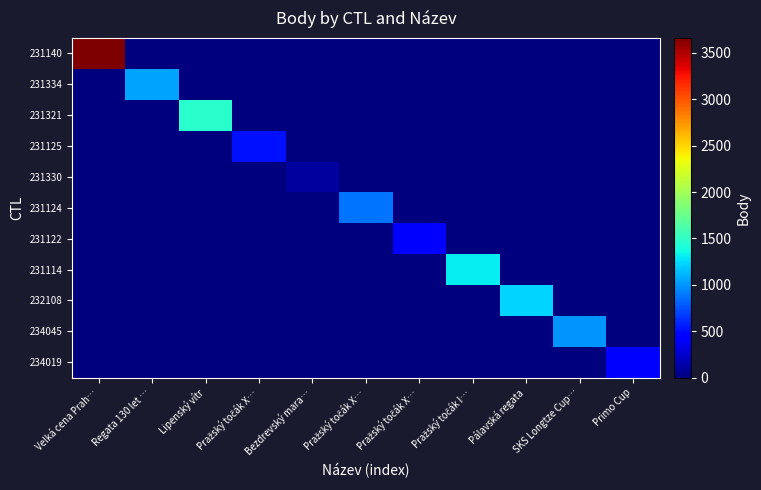

Reading left to right, list all the values displayed in this chart.

231140: Velká cena Prah…=3661	Regata 130 let …=0	Lipenský vítr=0	Pražský točák X…=0	Bezdrevský mara…=0	Pražský točák X…=0	Pražský točák X…=0	Pražský točák I…=0	Pálavská regata=0	SKS Longtze Cup…=0	Primo Cup=0
231334: Velká cena Prah…=0	Regata 130 let …=1055	Lipenský vítr=0	Pražský točák X…=0	Bezdrevský mara…=0	Pražský točák X…=0	Pražský točák X…=0	Pražský točák I…=0	Pálavská regata=0	SKS Longtze Cup…=0	Primo Cup=0
231321: Velká cena Prah…=0	Regata 130 let …=0	Lipenský vítr=1463	Pražský točák X…=0	Bezdrevský mara…=0	Pražský točák X…=0	Pražský točák X…=0	Pražský točák I…=0	Pálavská regata=0	SKS Longtze Cup…=0	Primo Cup=0
231125: Velká cena Prah…=0	Regata 130 let …=0	Lipenský vítr=0	Pražský točák X…=527	Bezdrevský mara…=0	Pražský točák X…=0	Pražský točák X…=0	Pražský točák I…=0	Pálavská regata=0	SKS Longtze Cup…=0	Primo Cup=0
231330: Velká cena Prah…=0	Regata 130 let …=0	Lipenský vítr=0	Pražský točák X…=0	Bezdrevský mara…=101	Pražský točák X…=0	Pražský točák X…=0	Pražský točák I…=0	Pálavská regata=0	SKS Longtze Cup…=0	Primo Cup=0
231124: Velká cena Prah…=0	Regata 130 let …=0	Lipenský vítr=0	Pražský točák X…=0	Bezdrevský mara…=0	Pražský točák X…=879	Pražský točák X…=0	Pražský točák I…=0	Pálavská regata=0	SKS Longtze Cup…=0	Primo Cup=0
231122: Velká cena Prah…=0	Regata 130 let …=0	Lipenský vítr=0	Pražský točák X…=0	Bezdrevský mara…=0	Pražský točák X…=0	Pražský točák X…=402	Pražský točák I…=0	Pálavská regata=0	SKS Longtze Cup…=0	Primo Cup=0
231114: Velká cena Prah…=0	Regata 130 let …=0	Lipenský vítr=0	Pražský točák X…=0	Bezdrevský mara…=0	Pražský točák X…=0	Pražský točák X…=0	Pražský točák I…=1305	Pálavská regata=0	SKS Longtze Cup…=0	Primo Cup=0
232108: Velká cena Prah…=0	Regata 130 let …=0	Lipenský vítr=0	Pražský točák X…=0	Bezdrevský mara…=0	Pražský točák X…=0	Pražský točák X…=0	Pražský točák I…=0	Pálavská regata=1229	SKS Longtze Cup…=0	Primo Cup=0
234045: Velká cena Prah…=0	Regata 130 let …=0	Lipenský vítr=0	Pražský točák X…=0	Bezdrevský mara…=0	Pražský točák X…=0	Pražský točák X…=0	Pražský točák I…=0	Pálavská regata=0	SKS Longtze Cup…=989	Primo Cup=0
234019: Velká cena Prah…=0	Regata 130 let …=0	Lipenský vítr=0	Pražský točák X…=0	Bezdrevský mara…=0	Pražský točák X…=0	Pražský točák X…=0	Pražský točák I…=0	Pálavská regata=0	SKS Longtze Cup…=0	Primo Cup=404